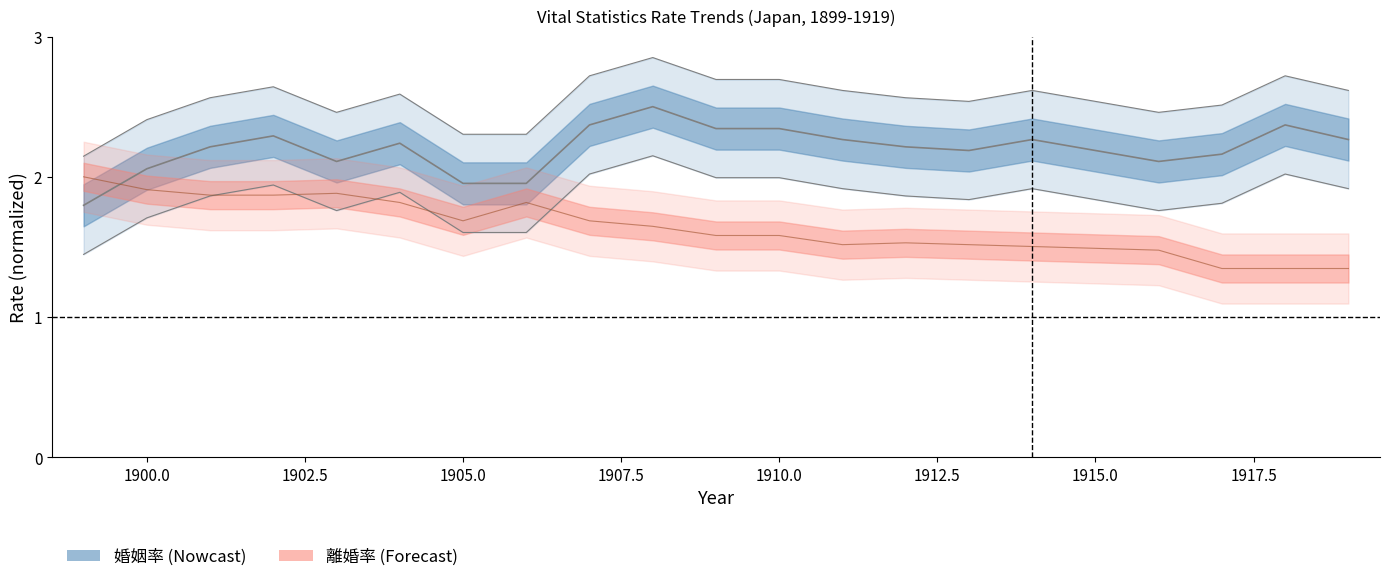

The 婚姻率 (col_6) series shows 1.8 at 1899. True or false?

True